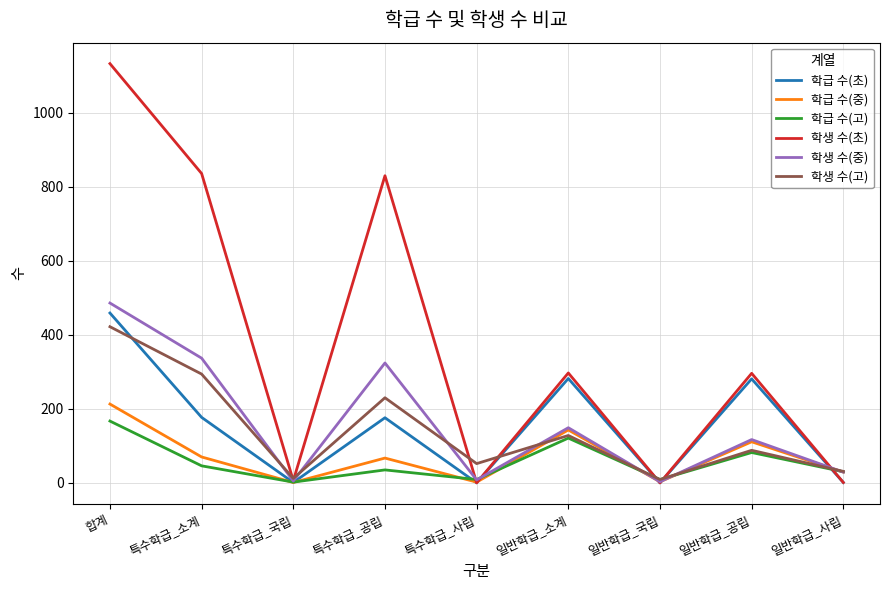

At which label does 학생 수(초) reach its peak?

합계